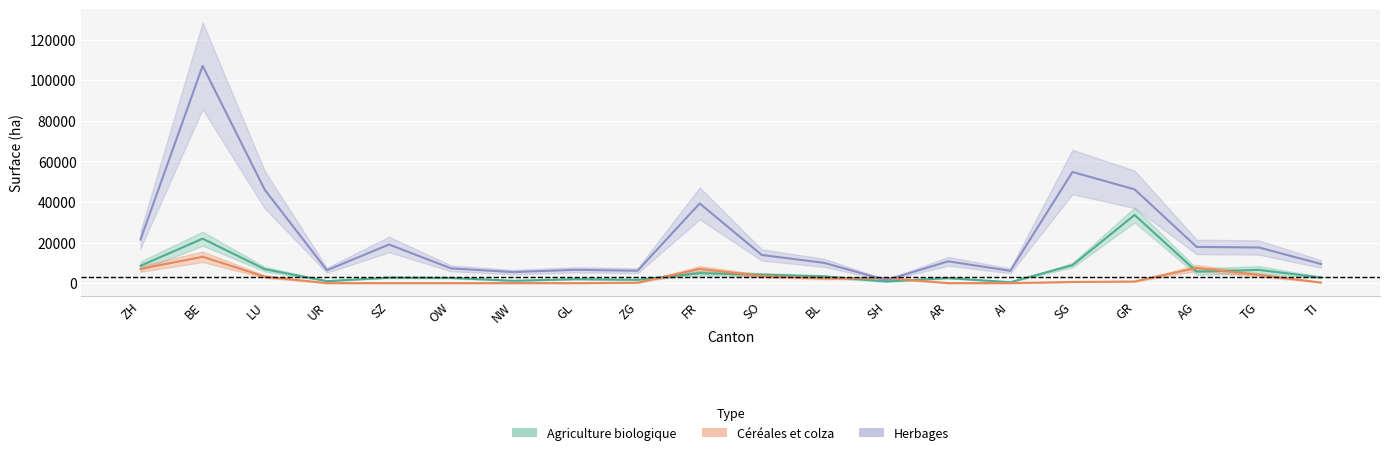

What position from the right is SO?

10